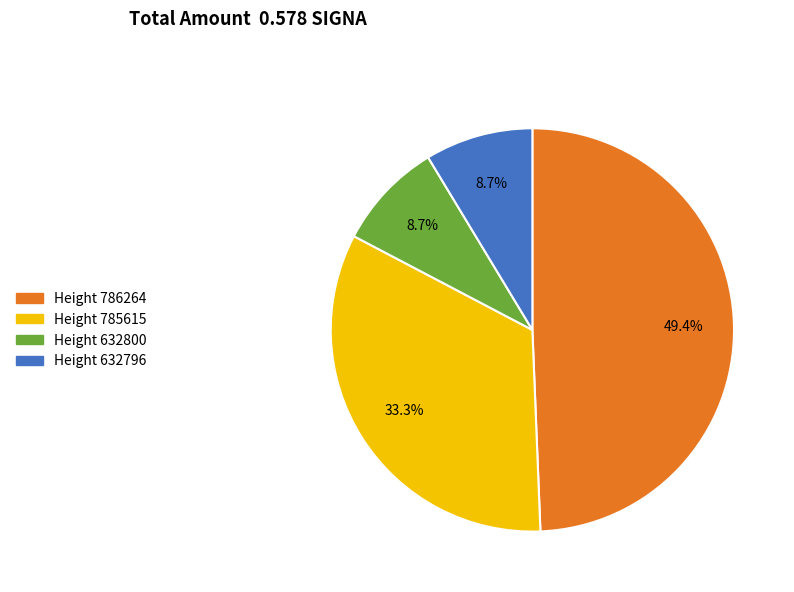

Does any single category account for the majority?

No